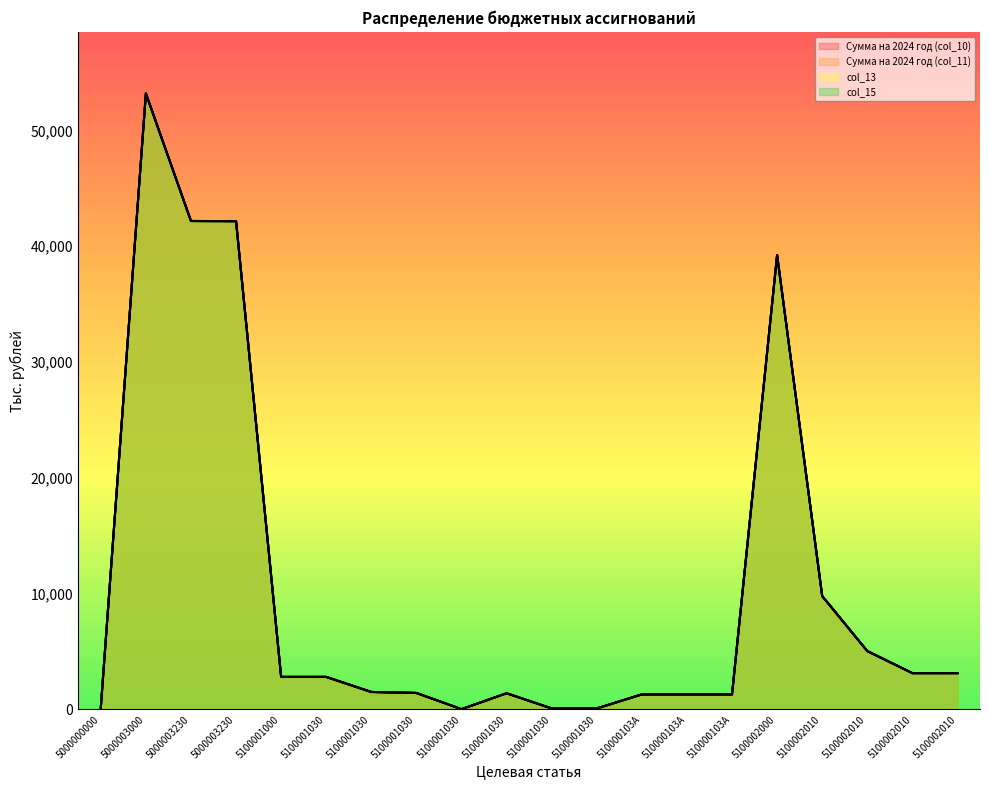

Rank the categories by col_13 value from lowest to highest.

5100001030, 5100001030, 5100001030, 5000000000, 510000103A, 510000103A, 510000103A, 5100001030, 5100001030, 5100001030, 5100001000, 5100001030, 5100002010, 5100002010, 5100002010, 5100002010, 5100002000, 5000003230, 5000003230, 5000003000